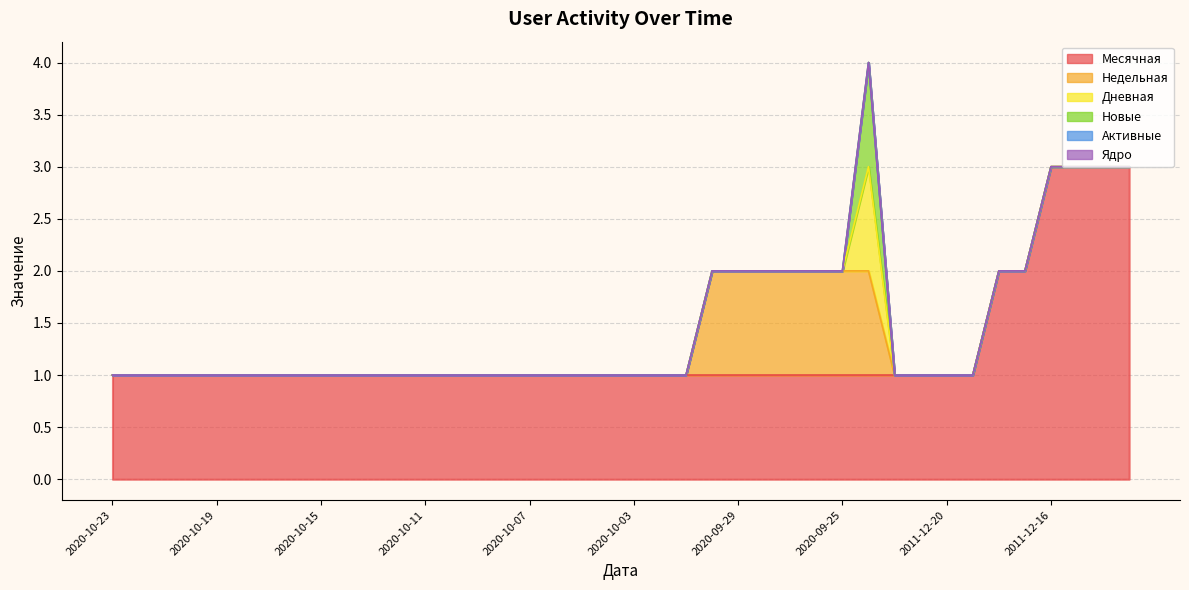

Reading right to left, list all the values displayed in this chart.

Месячная: 3	3	3	3	2	2	1	1	1	1	1	1	1	1	1	1	1	1	1	1	1	1	1	1	1	1	1	1	1	1	1	1	1	1	1	1	1	1	1	1
Недельная: 0	0	0	0	0	0	0	0	0	0	1	1	1	1	1	1	1	0	0	0	0	0	0	0	0	0	0	0	0	0	0	0	0	0	0	0	0	0	0	0
Дневная: 0	0	0	0	0	0	0	0	0	0	1	0	0	0	0	0	0	0	0	0	0	0	0	0	0	0	0	0	0	0	0	0	0	0	0	0	0	0	0	0
Новые: 0	0	0	0	0	0	0	0	0	0	1	0	0	0	0	0	0	0	0	0	0	0	0	0	0	0	0	0	0	0	0	0	0	0	0	0	0	0	0	0
Активные: 0	0	0	0	0	0	0	0	0	0	0	0	0	0	0	0	0	0	0	0	0	0	0	0	0	0	0	0	0	0	0	0	0	0	0	0	0	0	0	0
Ядро: 0	0	0	0	0	0	0	0	0	0	0	0	0	0	0	0	0	0	0	0	0	0	0	0	0	0	0	0	0	0	0	0	0	0	0	0	0	0	0	0